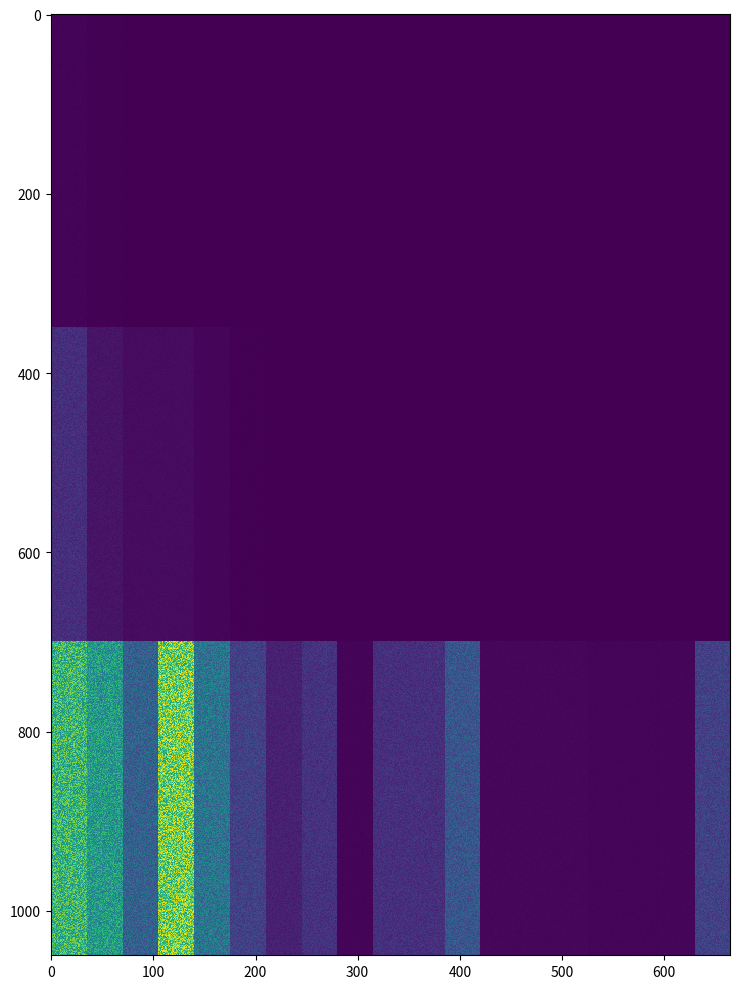

True or false: Winners per Pool has a value of 16800 at Winners per Pool.

True